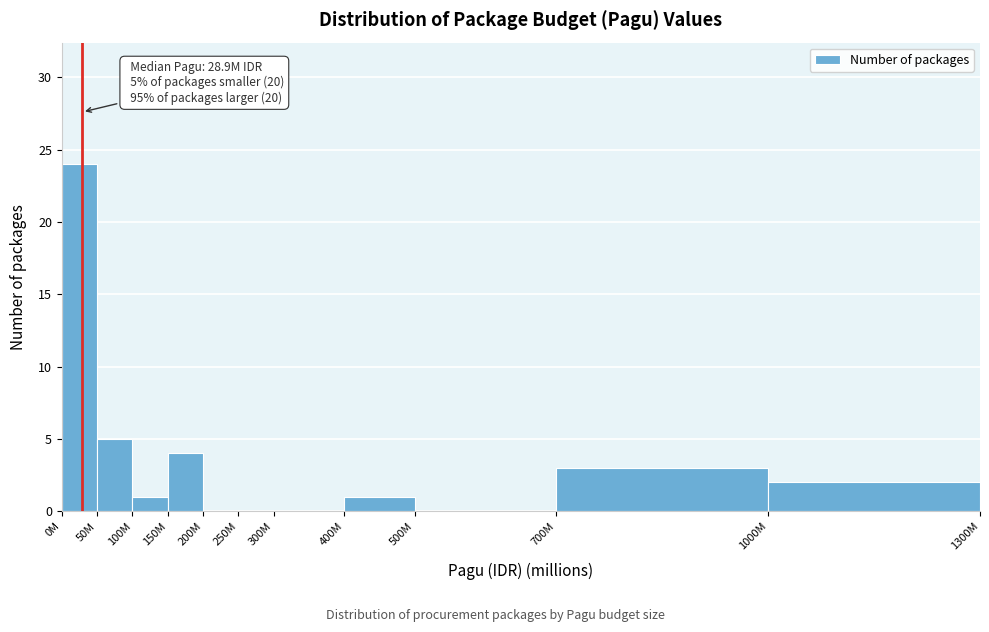

Reading left to right, list all the values displayed in this chart.

0M=24	50M=5	100M=1	150M=4	200M=0	250M=0	300M=0	400M=1	500M=0	700M=3	1000M=2